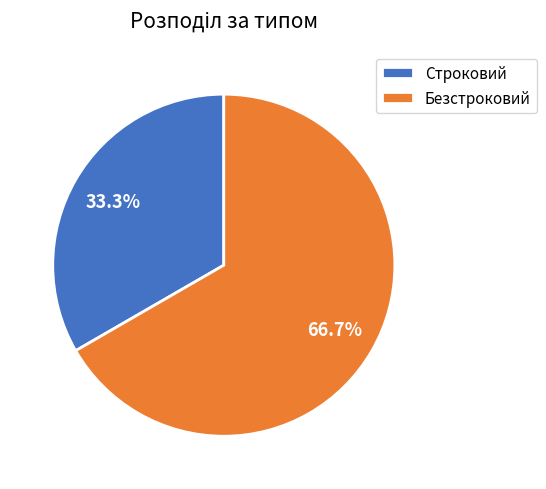

Does Безстроковий represent more than half of the total?

Yes